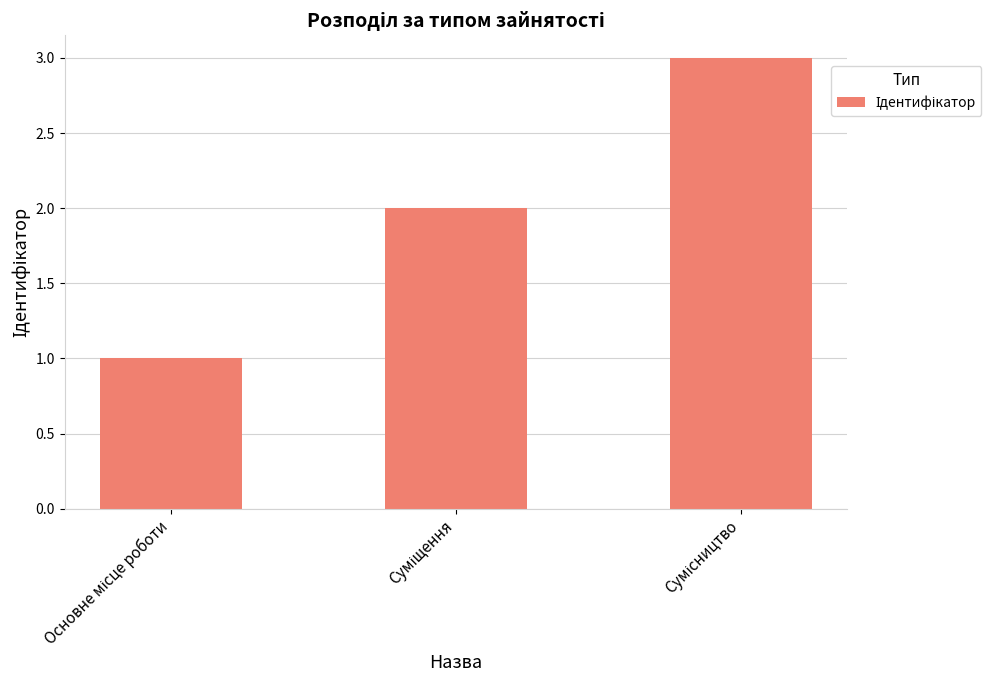

What is the sum of all values?

6